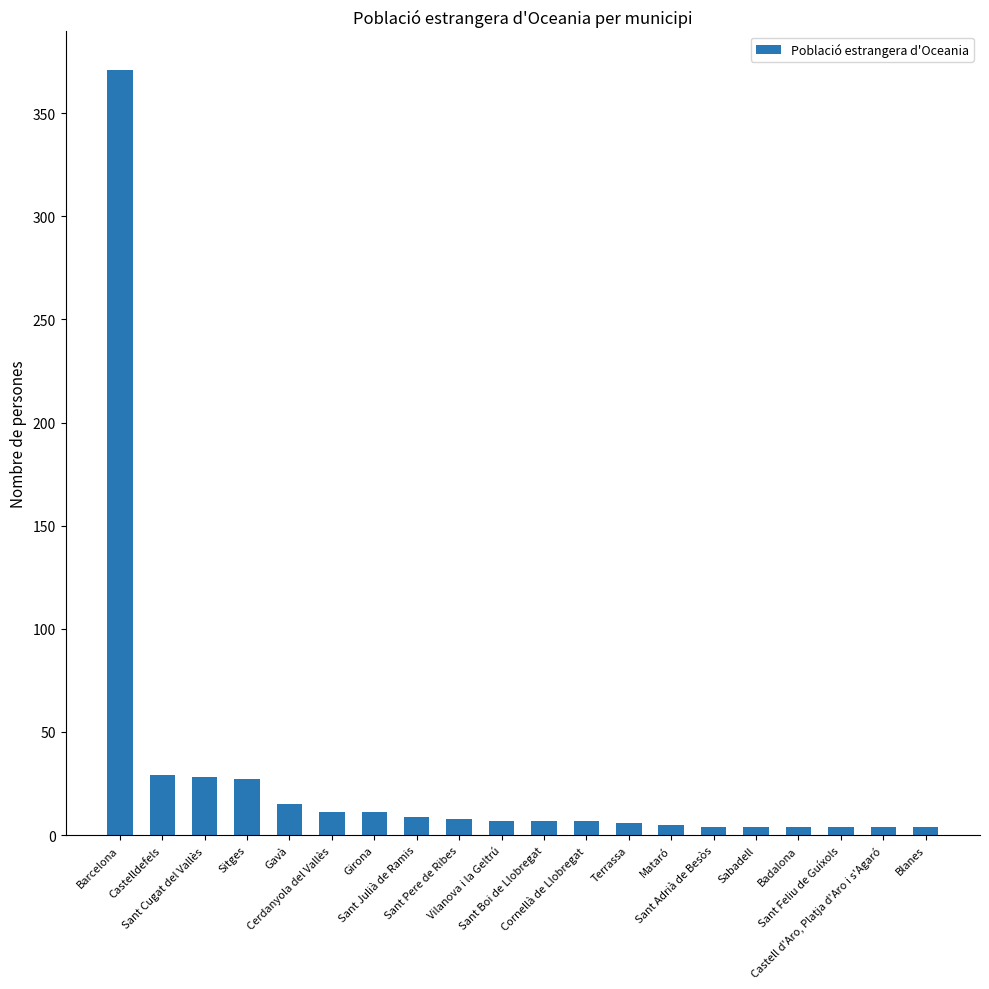

Approximately how many times larger is the value at Gavà compared to Girona?

1.4